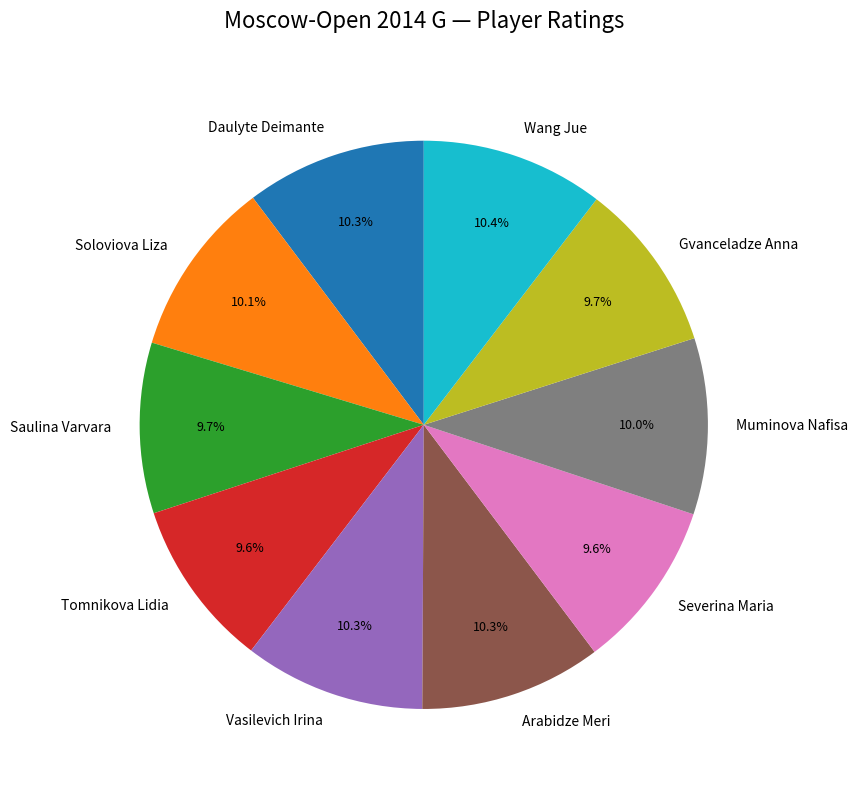

To the nearest percent, what is the difference between the largest and smallest slice percentages?

1%